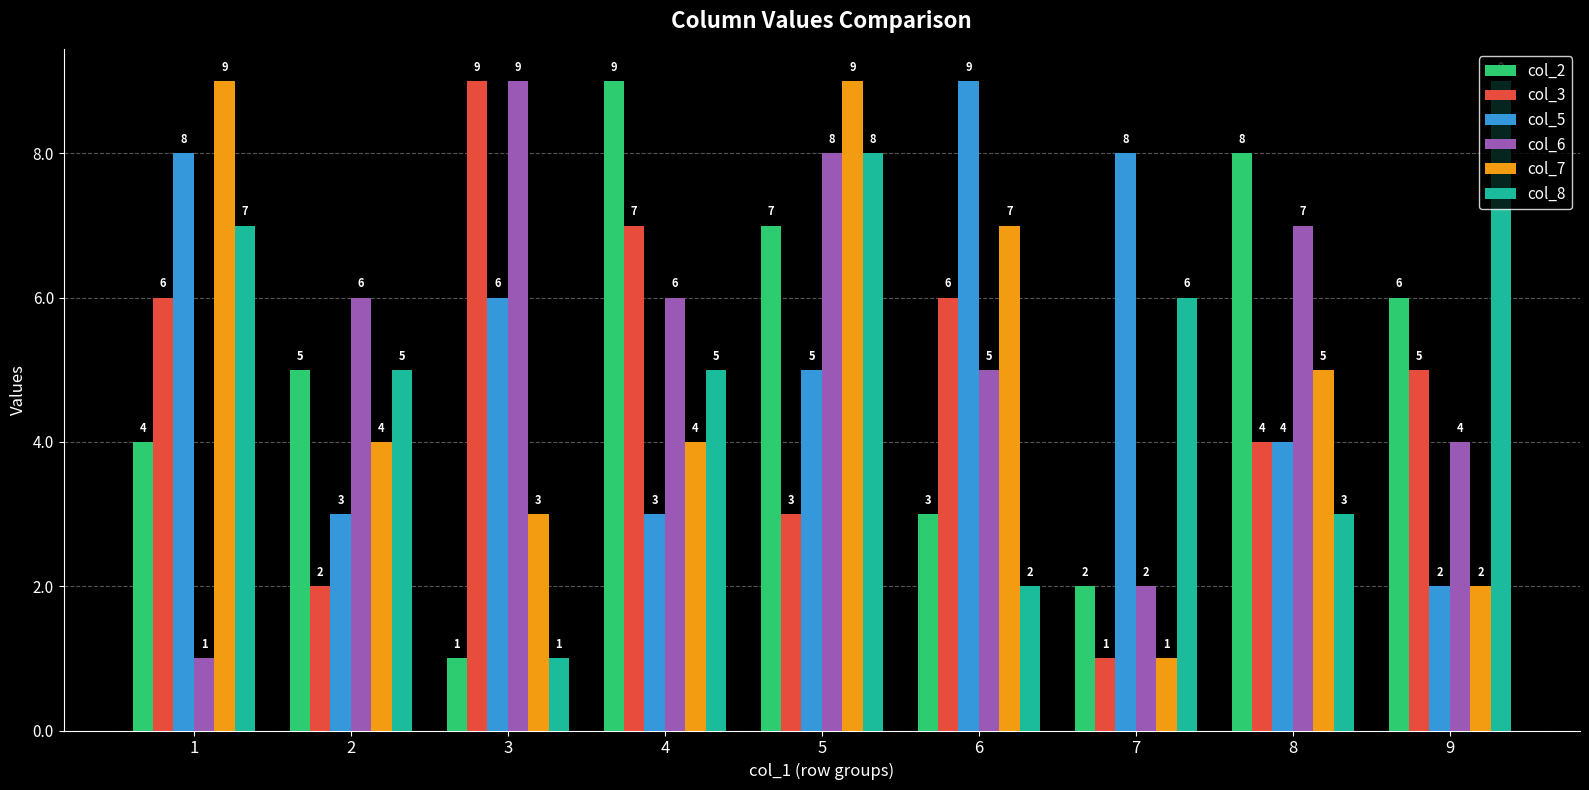

What is the highest value of the col_2 series?

9